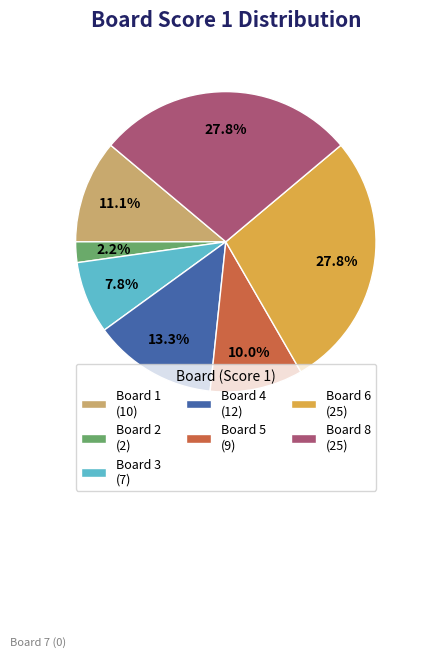

Which has a higher value, Board 2 (2) or Board 3 (7)?

Board 3 (7)